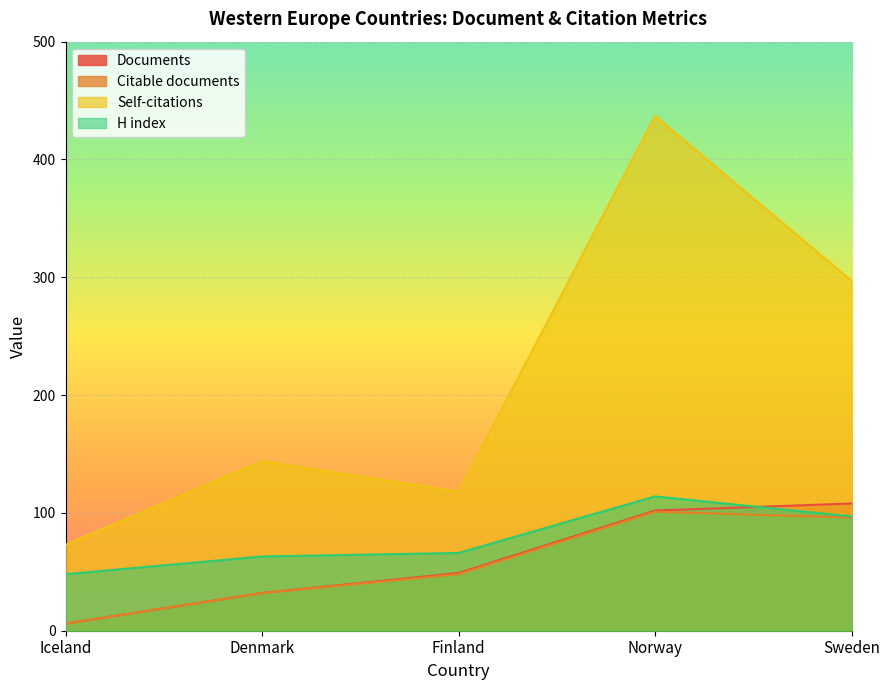

How many series are shown in this chart?

4